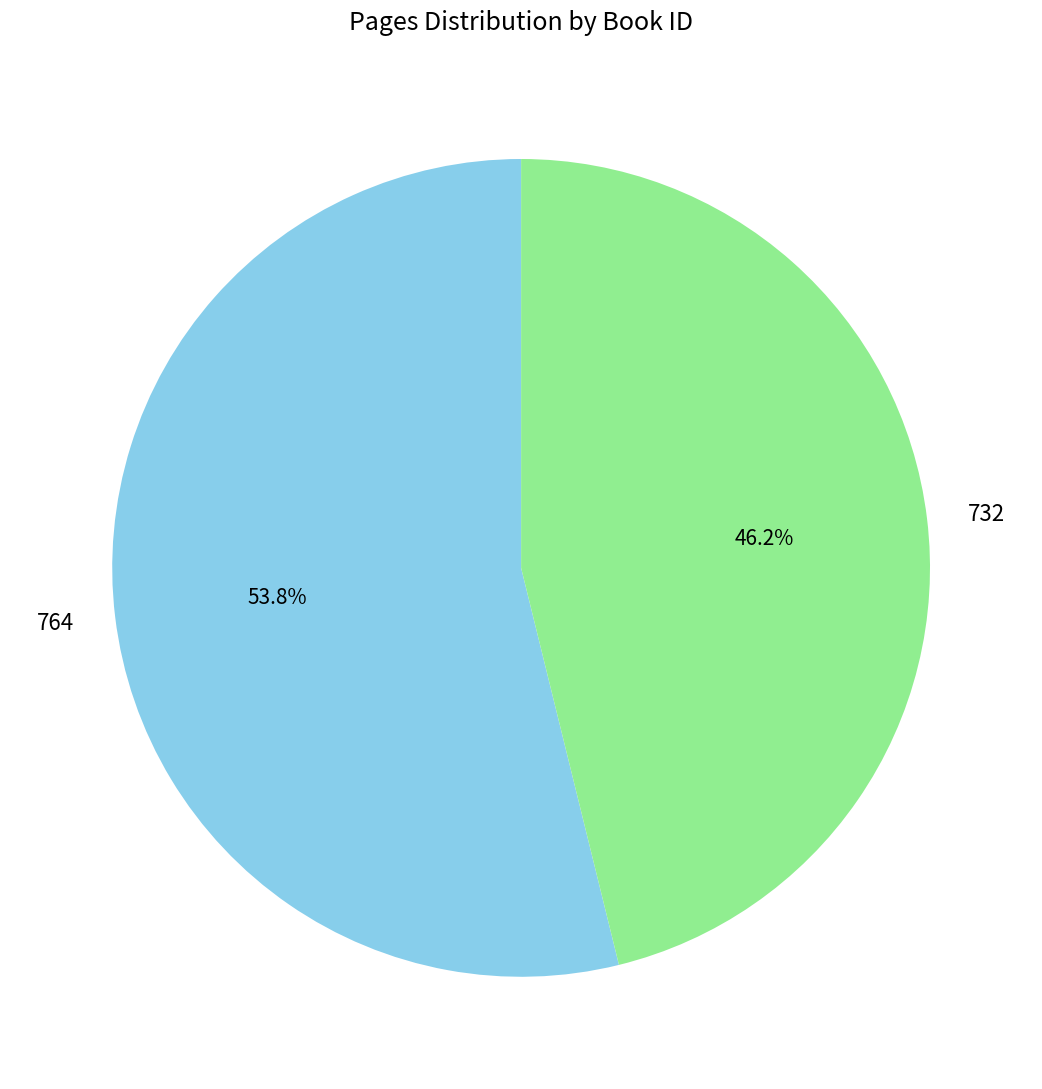

The 732 slice represents 46% of the pie. True or false?

True